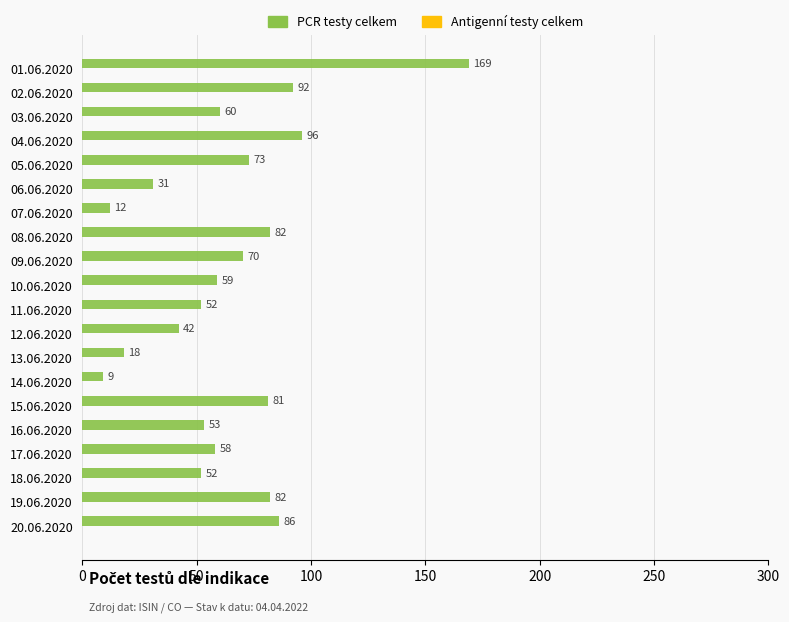

What is the smallest value displayed?

9